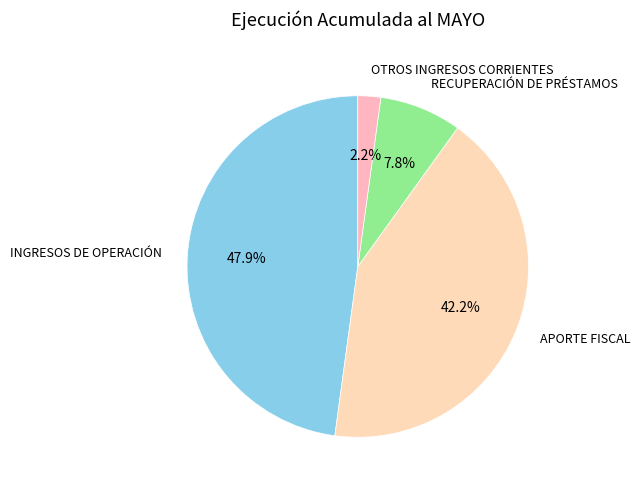

How many segments does this pie chart have?

4